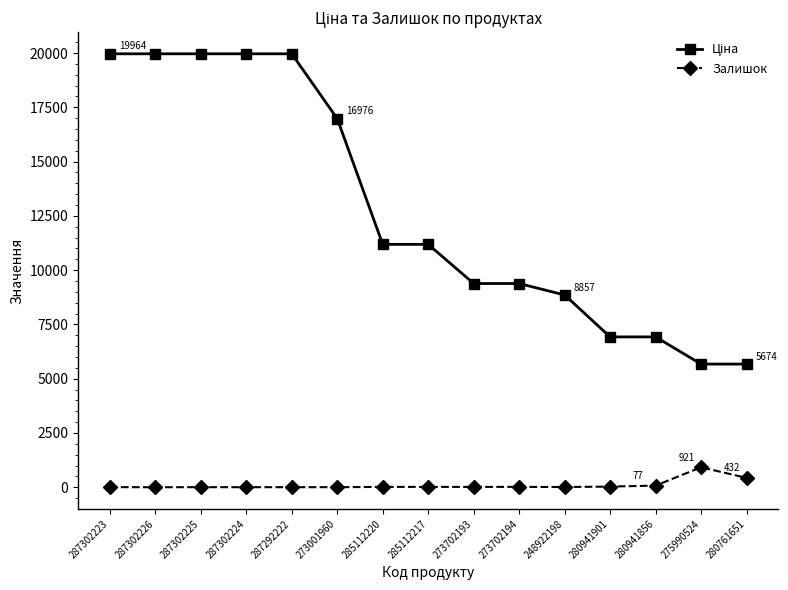

True or false: Залишок has more than 0 points higher than both neighbors.

True